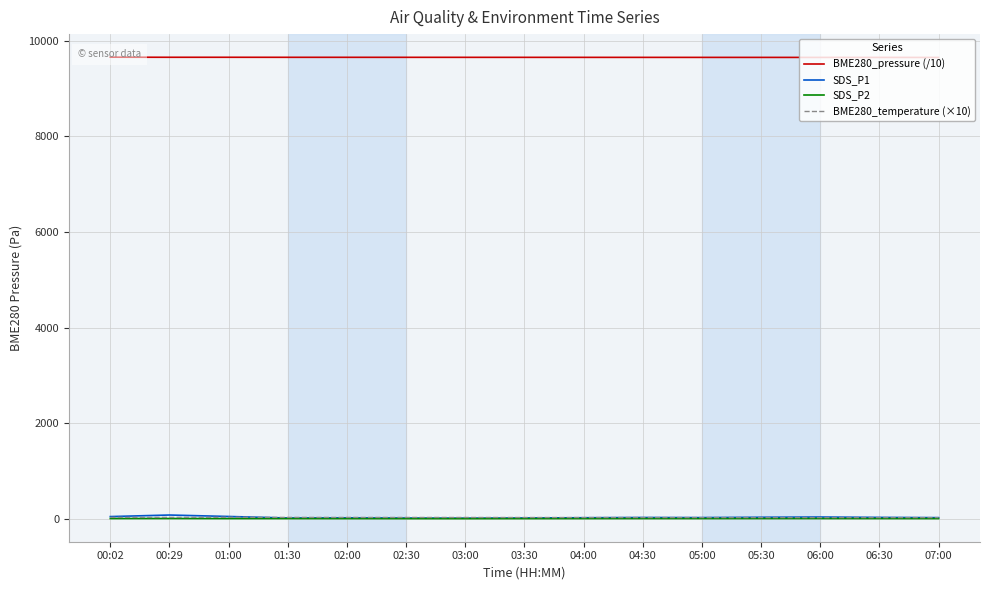

The value of BME280_pressure (/10) at 01:00 is 12552.6. True or false?

False